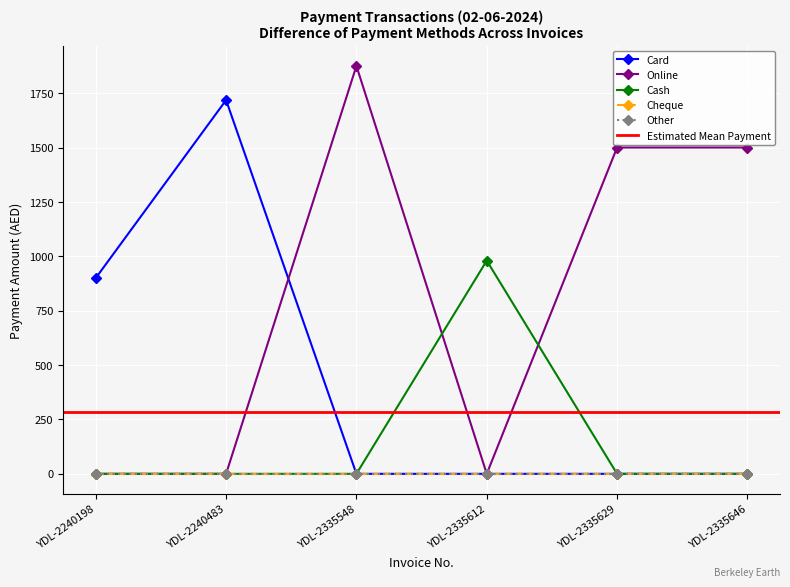

True or false: Cash has more than 2 interior local peaks.

False